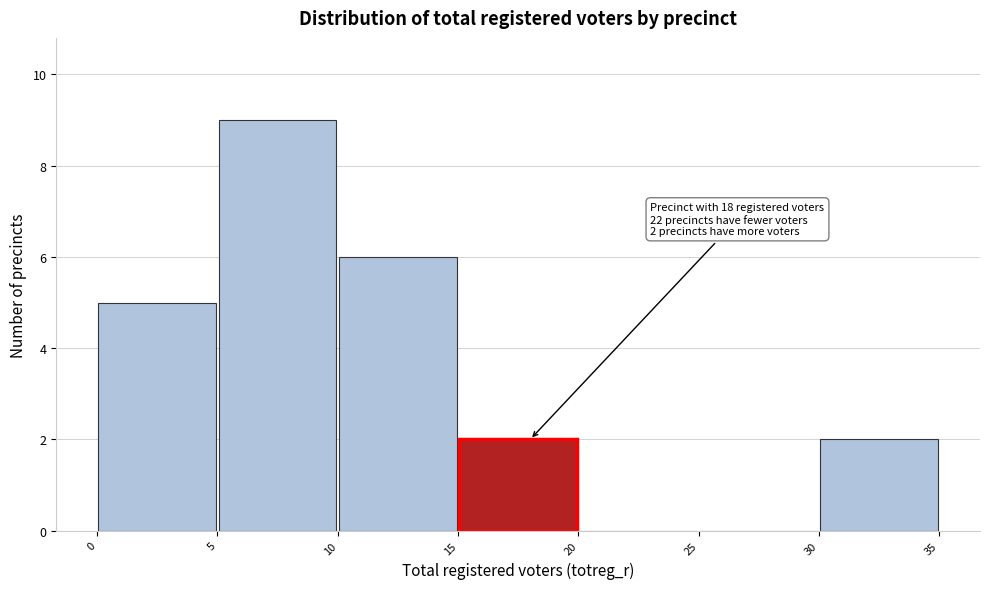

Over which range of the x-axis is the bar tallest?

5 to 10